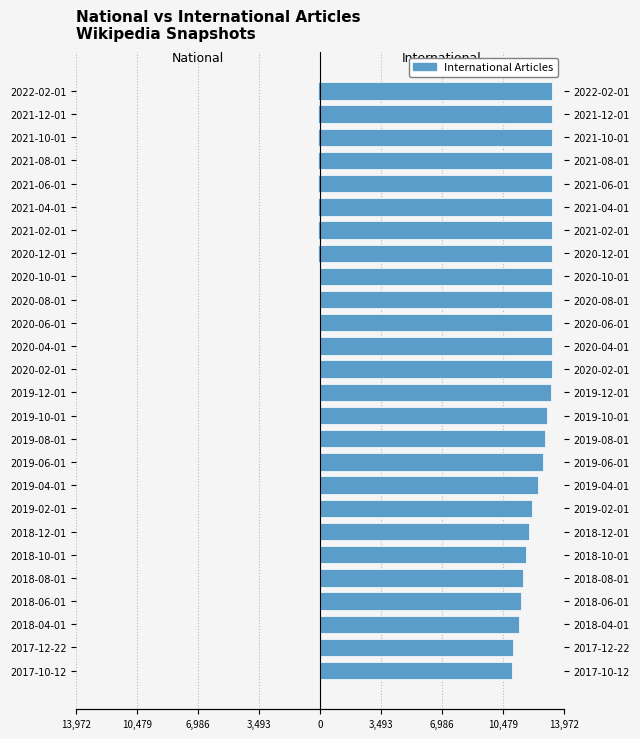

What is the average value of the National series?

-34